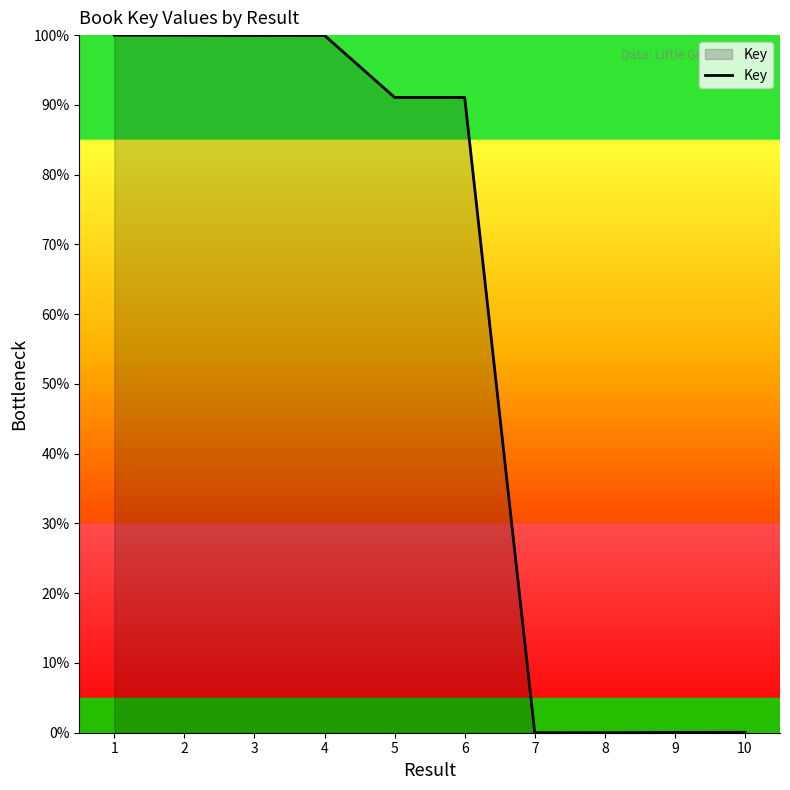

The chart shows a value of 0.0 at 9. True or false?

True